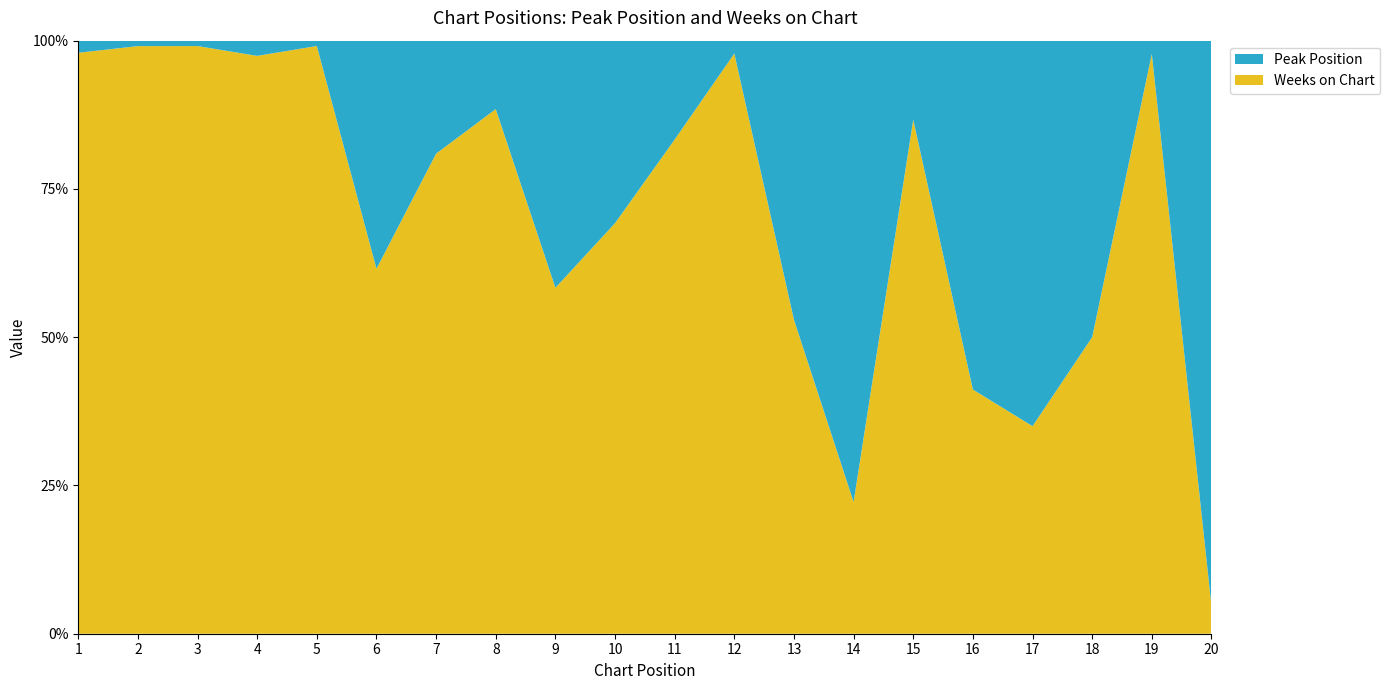

Reading right to left, what are all the values shown in this chart?

Peak Position: 20=20	19=1	18=7	17=13	16=10	15=4	14=14	13=8	12=1	11=4	10=4	9=5	8=3	7=4	6=5	5=1	4=1	3=1	2=1	1=1
Weeks on Chart: 20=1	19=44	18=7	17=7	16=7	15=26	14=4	13=9	12=45	11=20	10=9	9=7	8=23	7=17	6=8	5=110	4=38	3=109	2=108	1=48